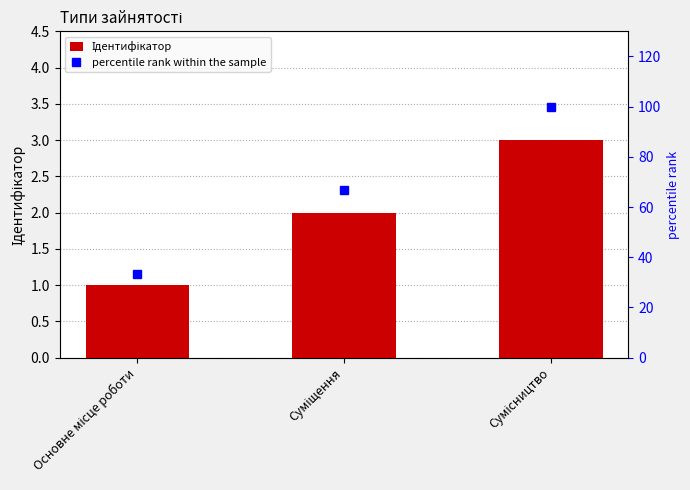

Which series changed the most between Основне місце роботи and Суміщення?

percentile rank within the sample